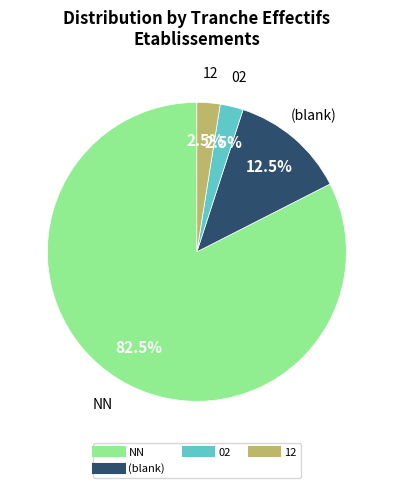

Does any single category account for the majority?

Yes